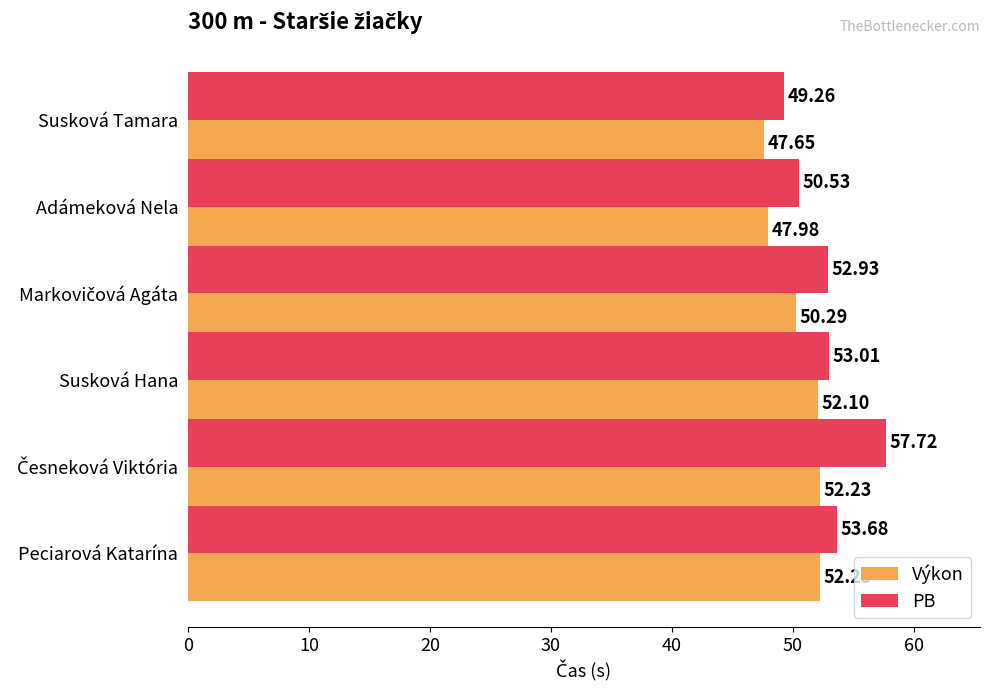

How many values in the Výkon series are below 52?

3